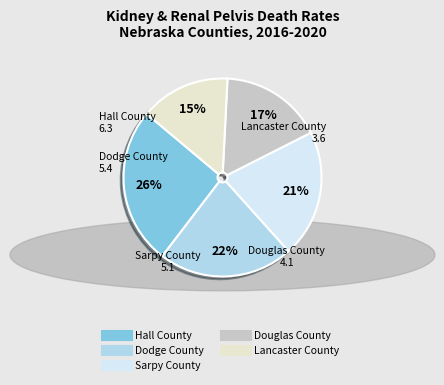

Is it true that Douglas County is 8% of the pie?

False